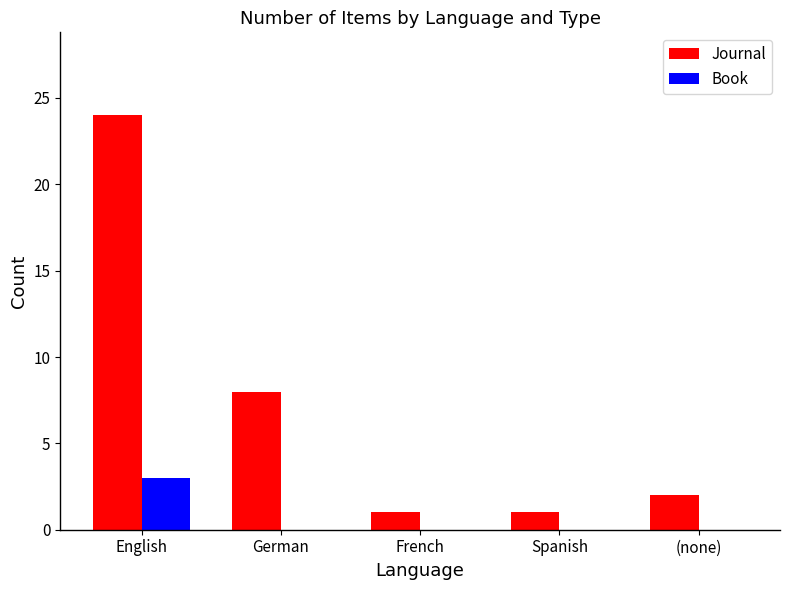

What is the sum of all Book values?

3